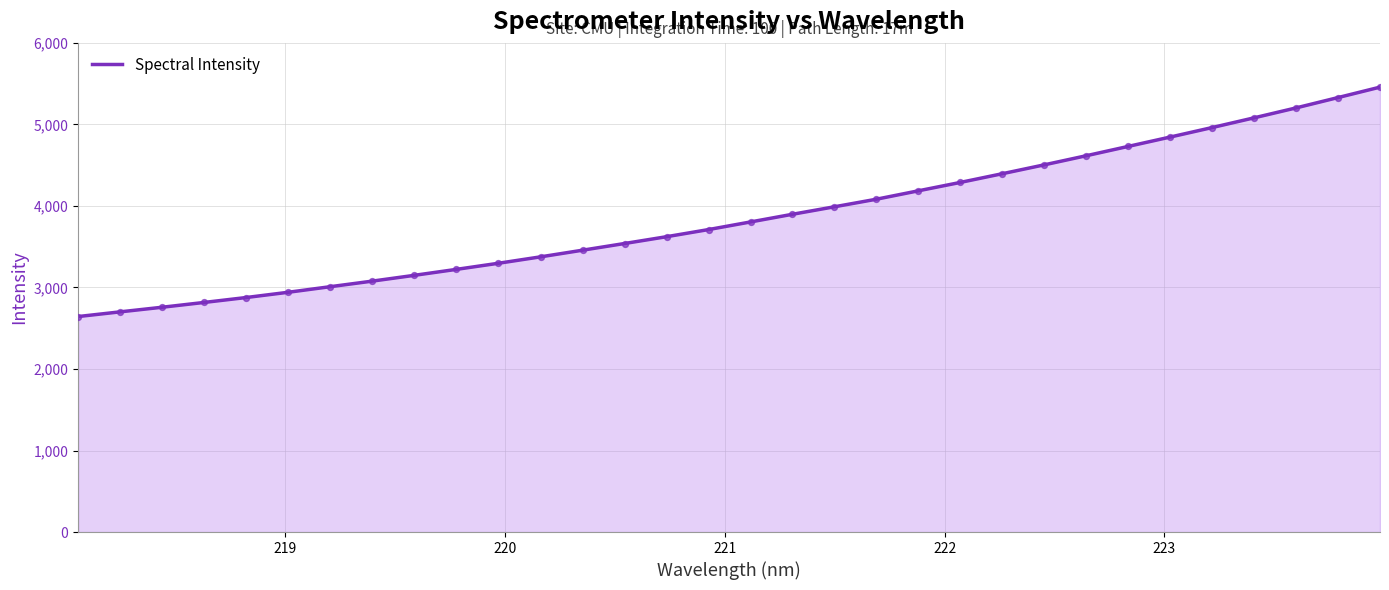

What is the difference between the maximum and minimum values?

2814.0